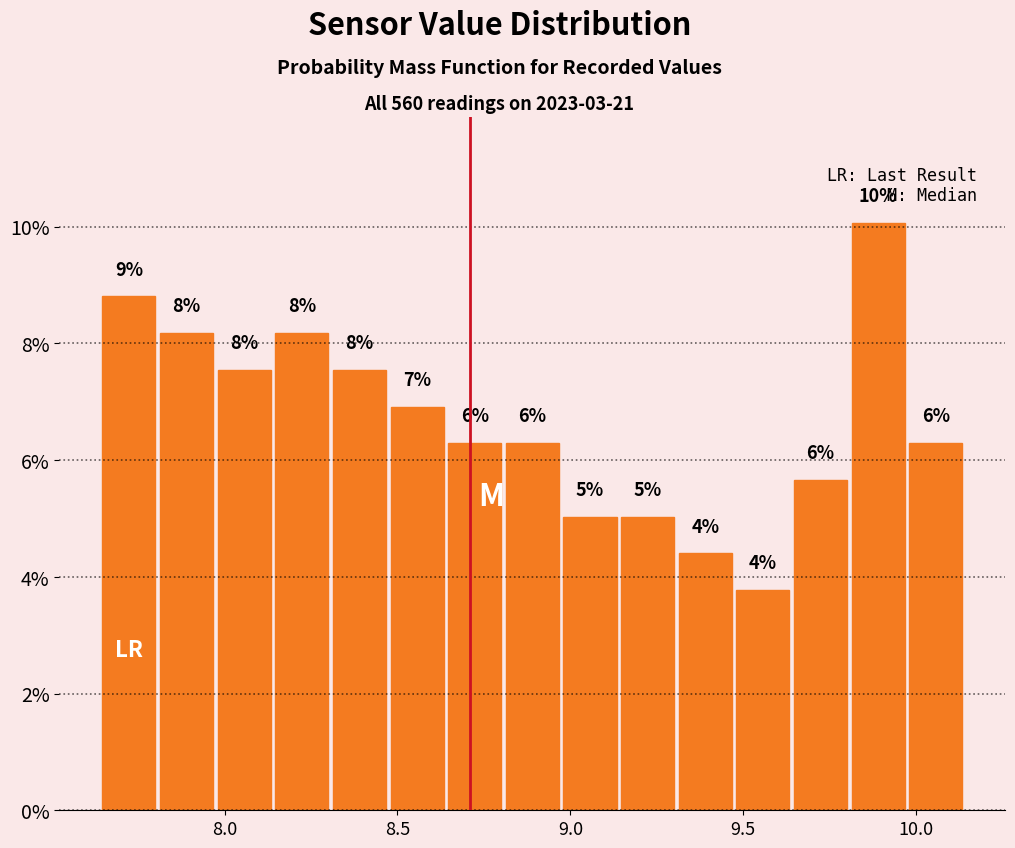

Around what value on the x-axis is the tallest bar? Give the approximate position of its centre, as read against the axis.

9.90